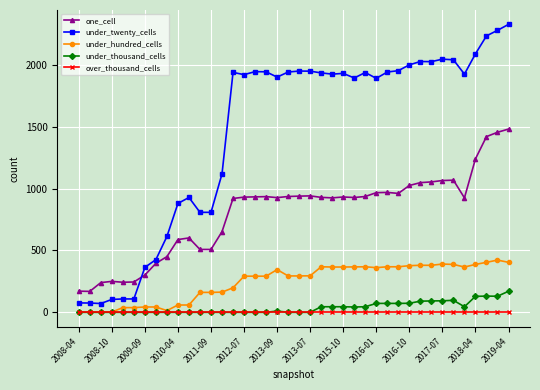

What is the minimum value for one_cell?

169